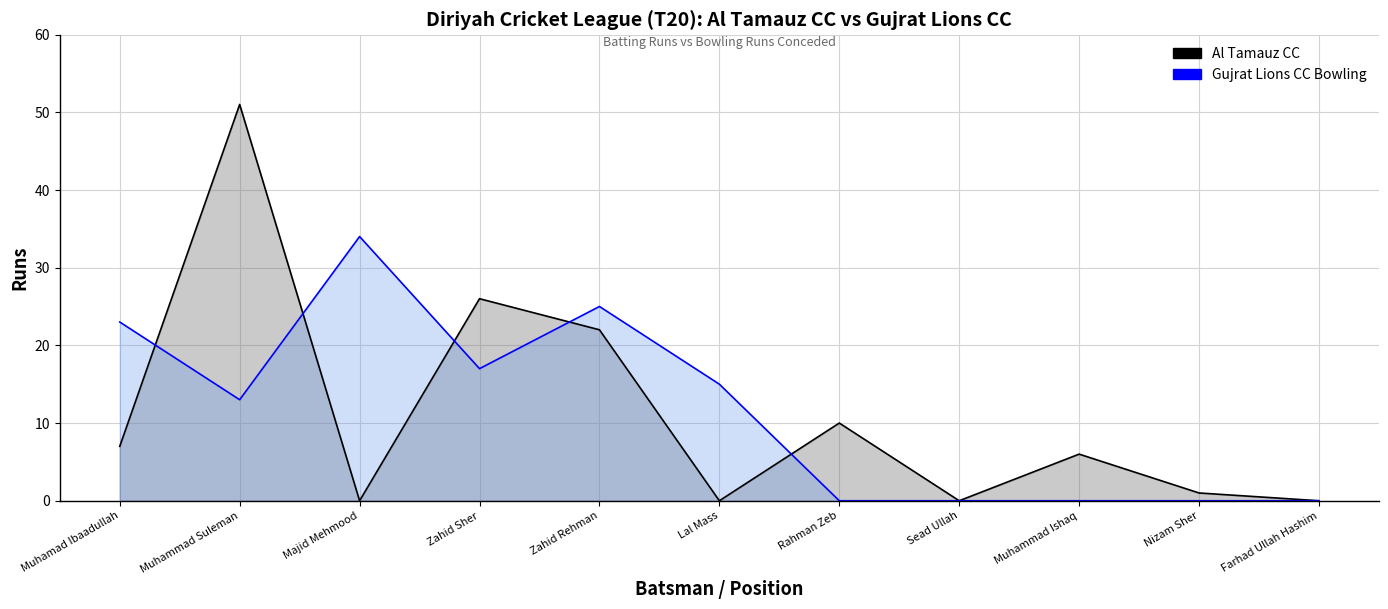

What is the average value of the Gujrat Lions CC Bowling series?

12